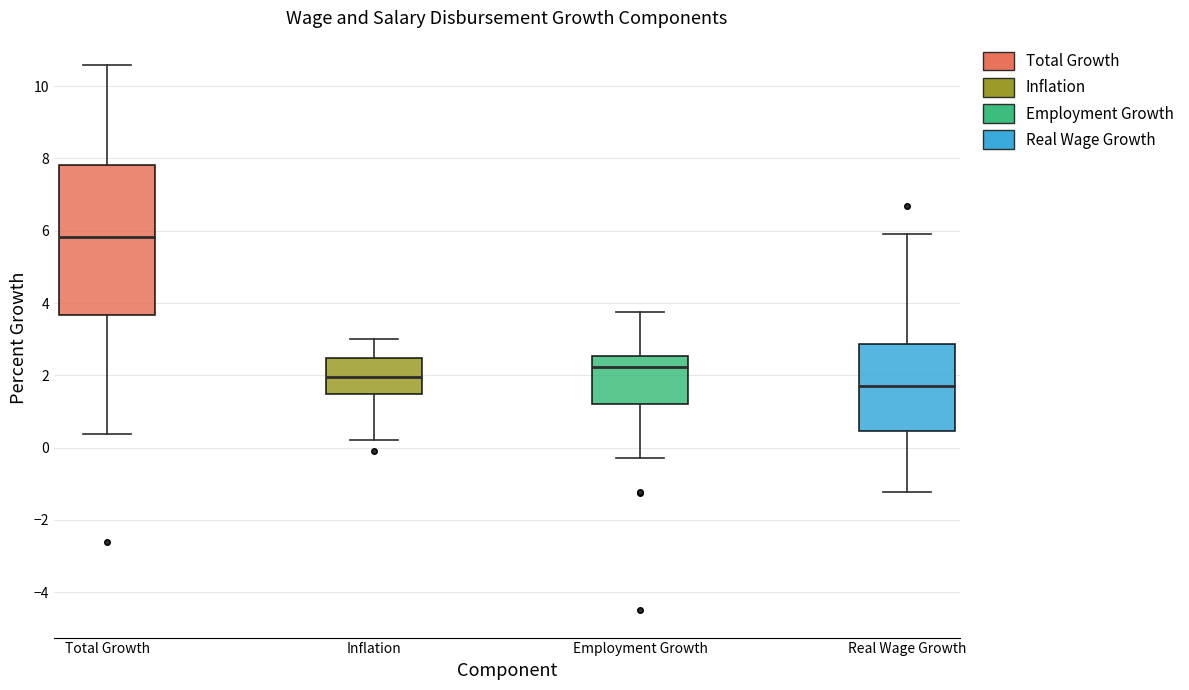

Reading left to right, read every box against the y-axis: the position of its median line, the range the box covers, and the ends of its whiskers. The values are not printed on the chart, so give them approximately, as read against the axis.

Total Growth: median 5.8, box 3.6 to 7.8, whiskers 0.4 to 10.6
Inflation: median 2.0, box 1.4 to 2.4, whiskers 0.2 to 3.0
Employment Growth: median 2.2, box 1.2 to 2.6, whiskers -0.2 to 3.8
Real Wage Growth: median 1.8, box 0.4 to 2.8, whiskers -1.2 to 6.0